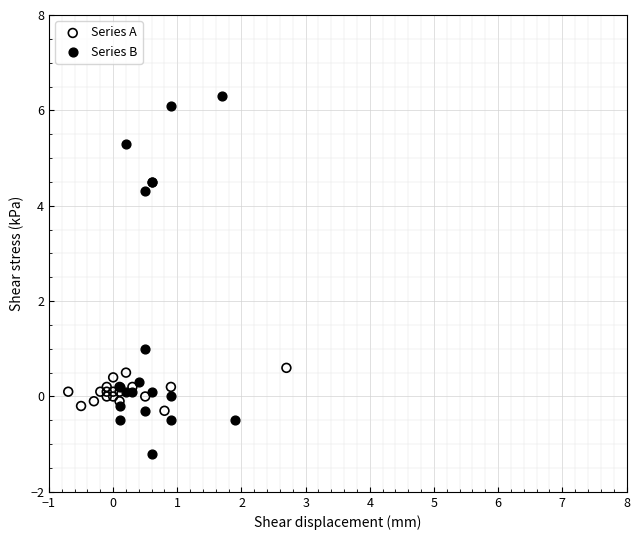

Which series reaches the minimum Y coordinate?

Series B